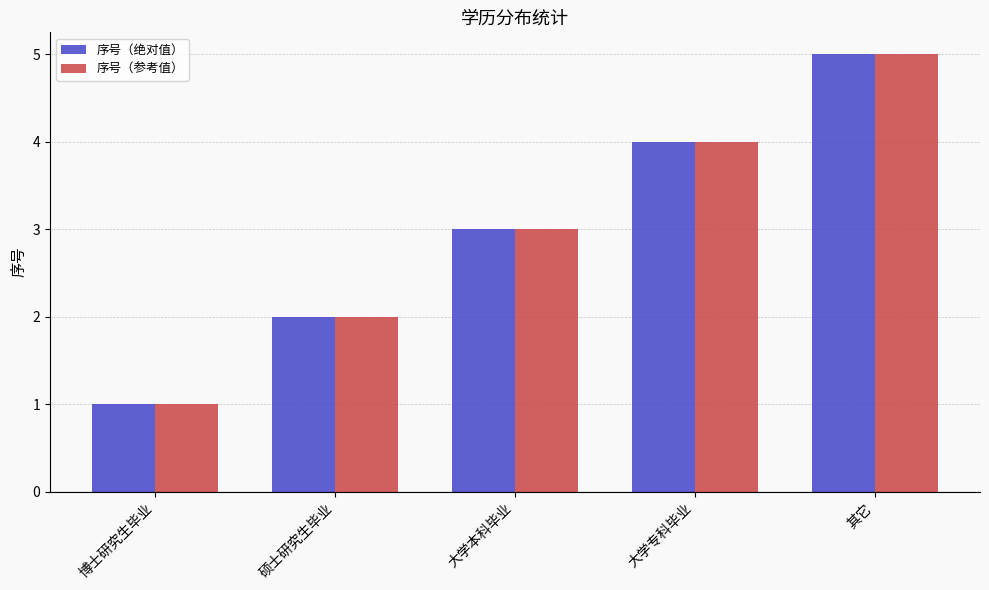

What are all the series names shown in the legend?

序号（绝对值）, 序号（参考值）